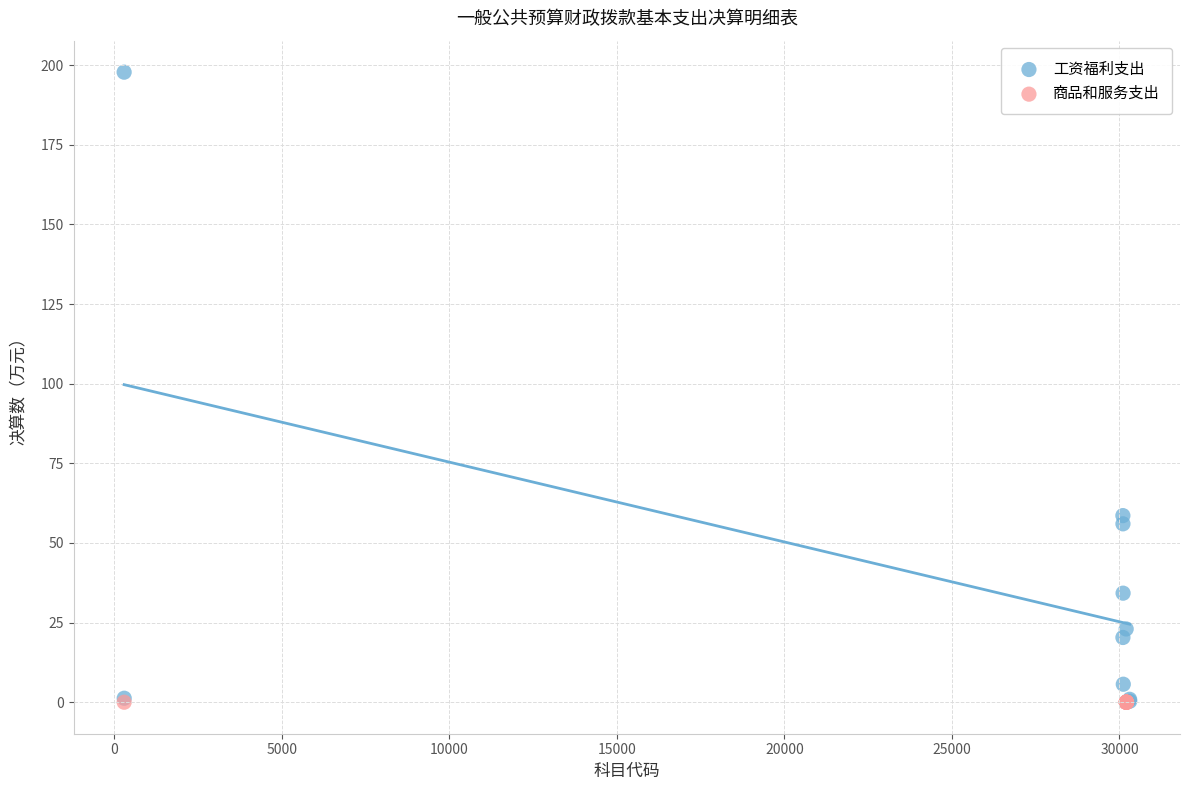

Which series contains the highest Y value?

工资福利支出